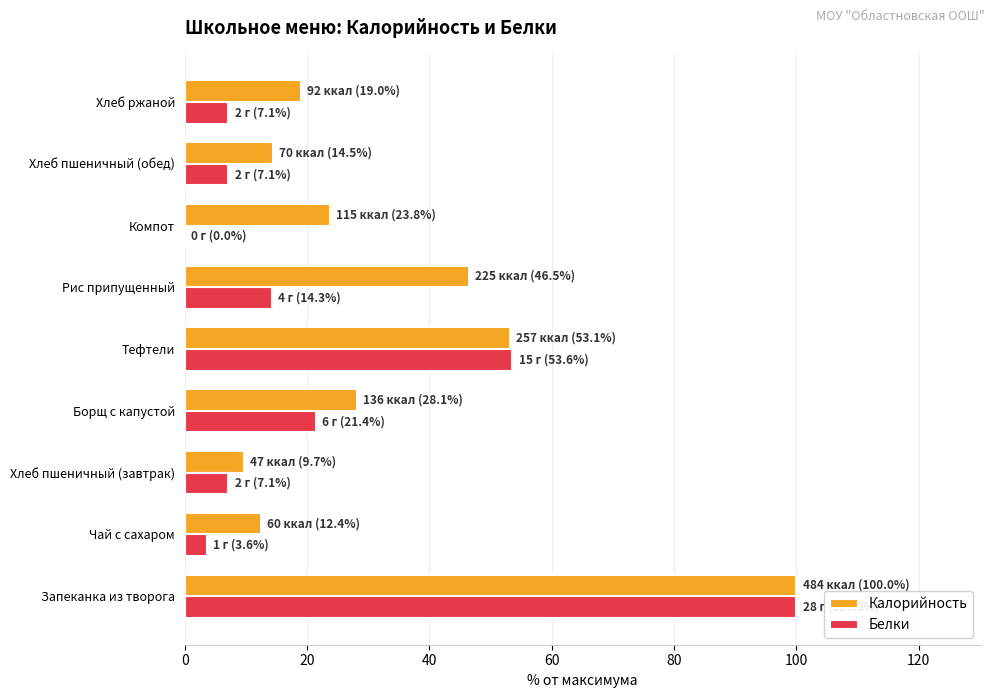

What is the sum of the Белки values at Чай с сахаром and Запеканка из творога?

103.6